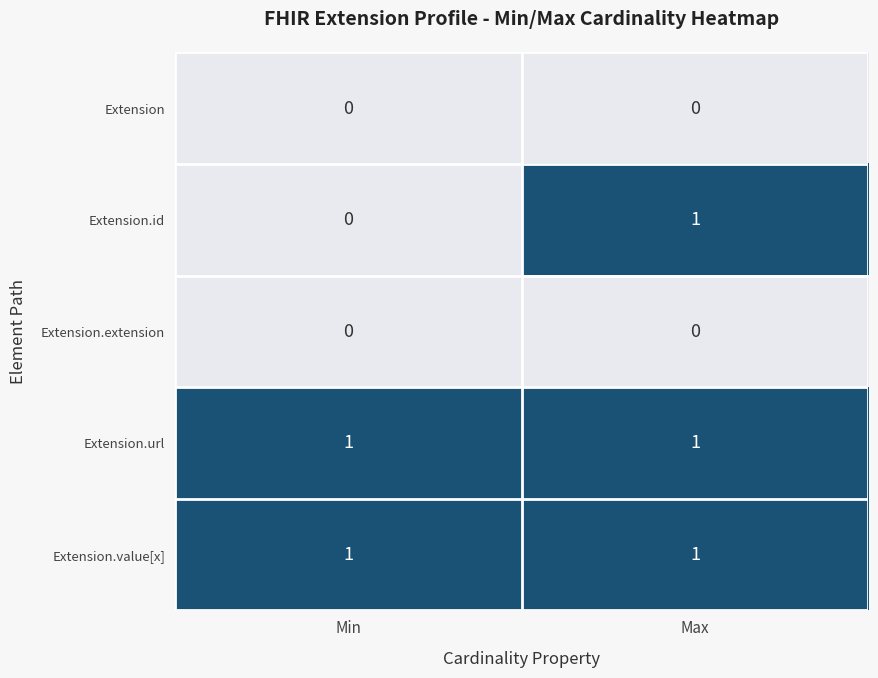

Reading left to right, list all the values displayed in this chart.

Extension: Min=0	Max=0
Extension.id: Min=0	Max=1
Extension.extension: Min=0	Max=0
Extension.url: Min=1	Max=1
Extension.value[x]: Min=1	Max=1